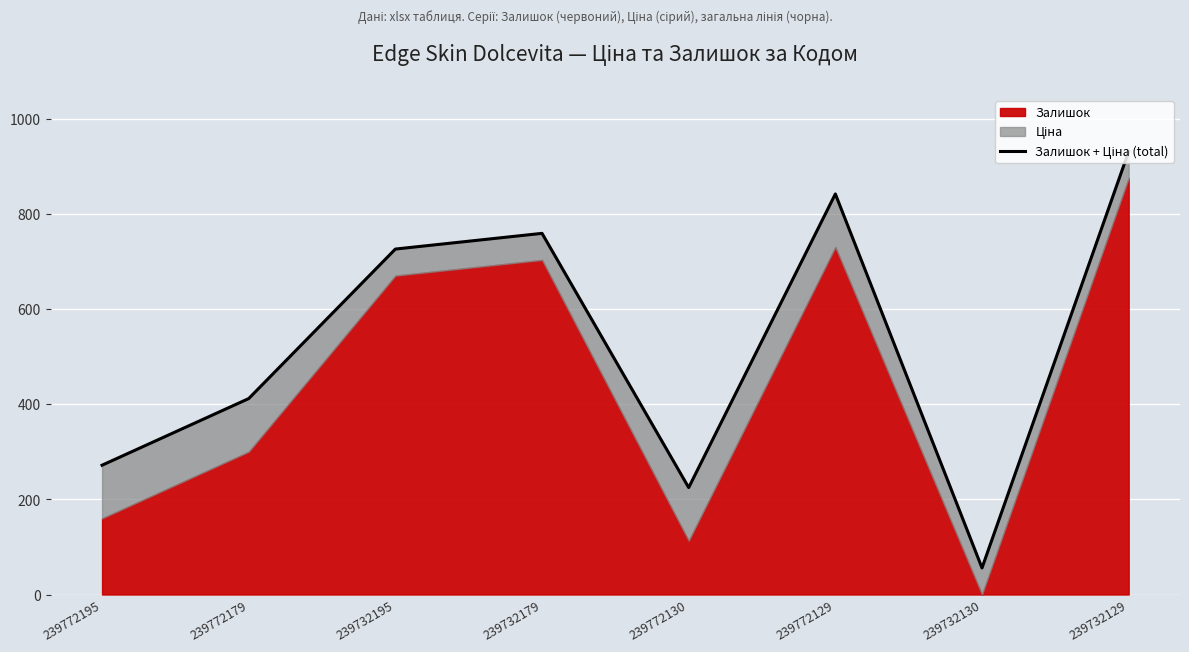

At which category does the data reach its first local peak?

239732179